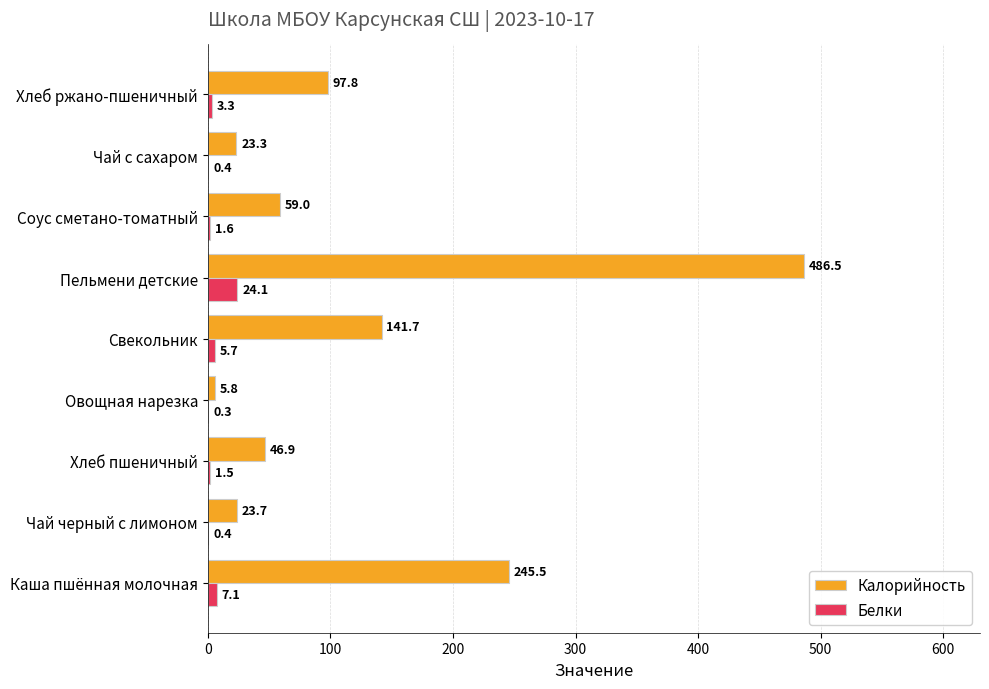

What are all the series names shown in the legend?

Калорийность, Белки